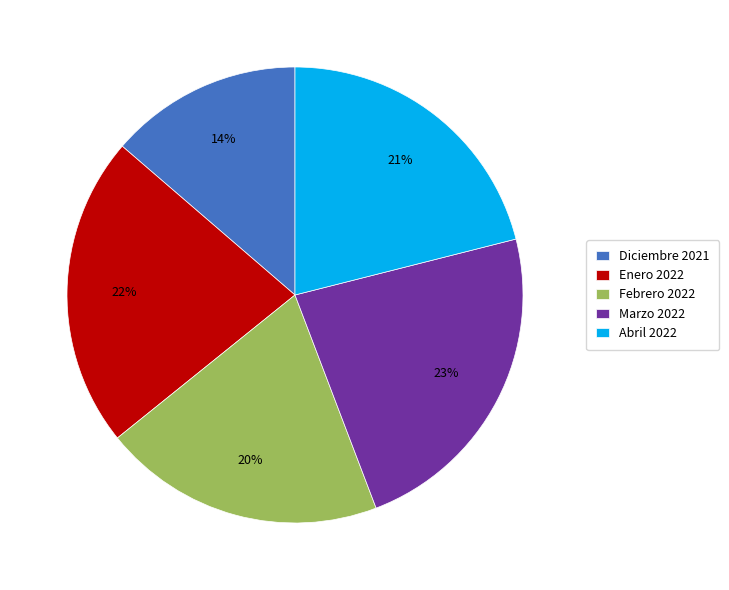

What percentage is the Abril 2022 slice, to the nearest percent?

21%